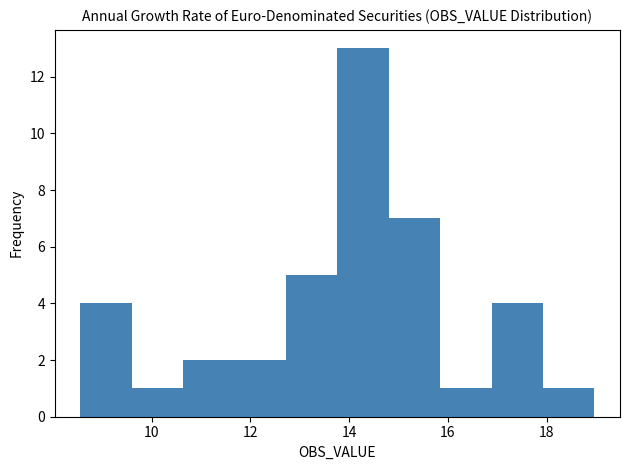

What is the height of the bar covering 9.6 to 10.6 on the x-axis? Neither the bar edges nor the heights are printed on the chart, so give them approximately, as read against the axes.

1